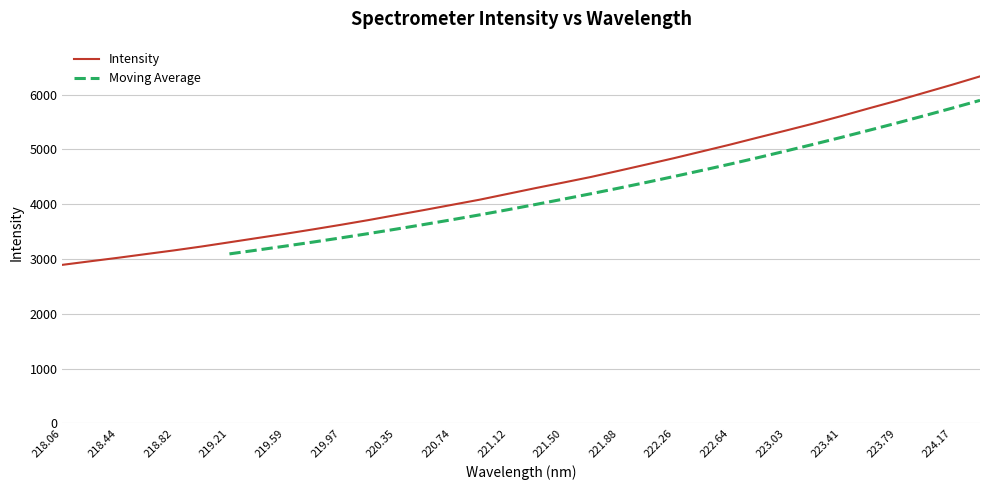

The Intensity series shows 3957.8 at 218.44. True or false?

False